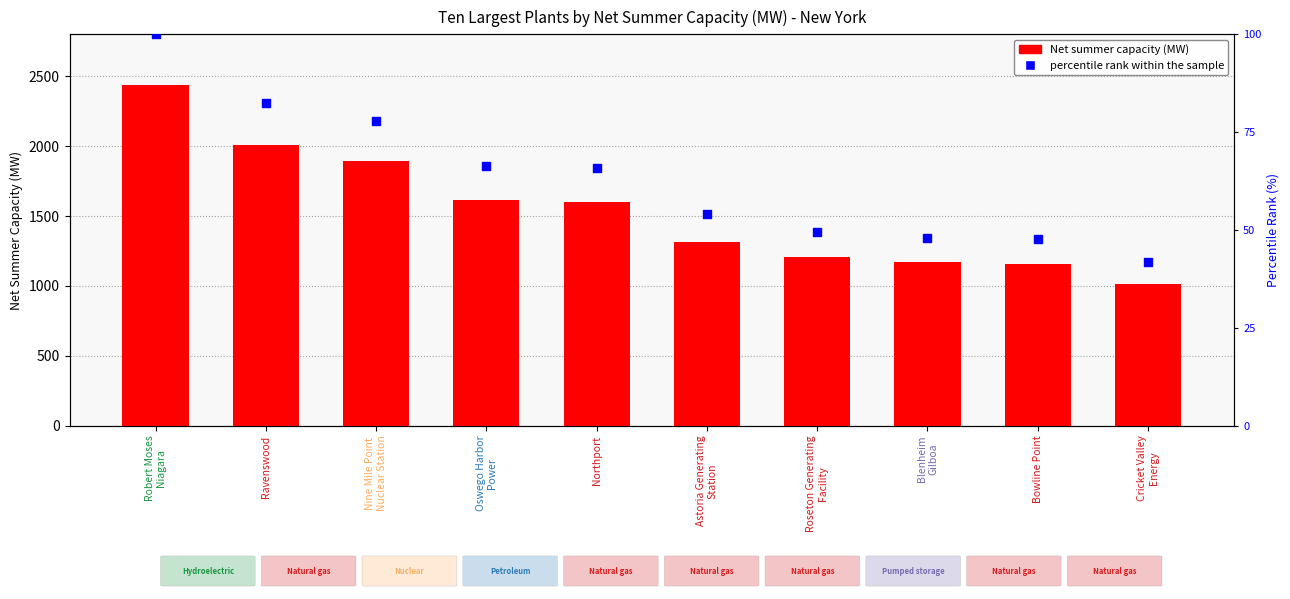

Which series contains the lowest Y value?

percentile rank within the sample